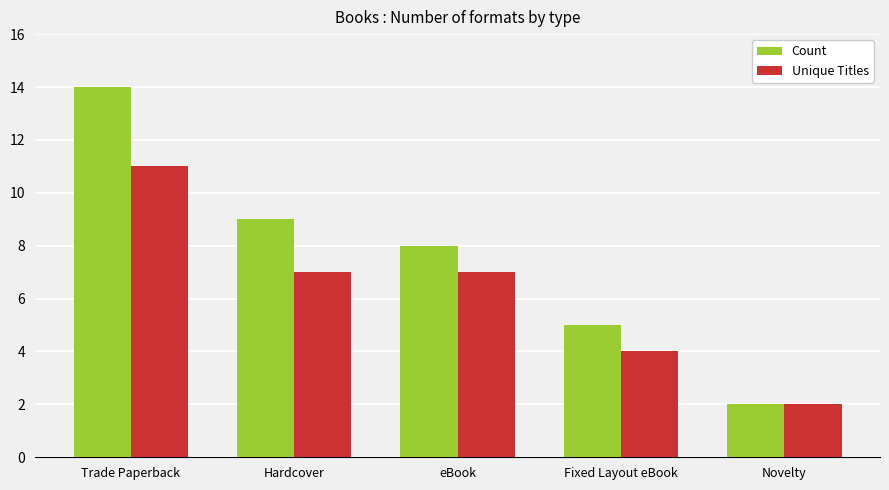

At which label does Unique Titles first exceed 7?

Trade Paperback